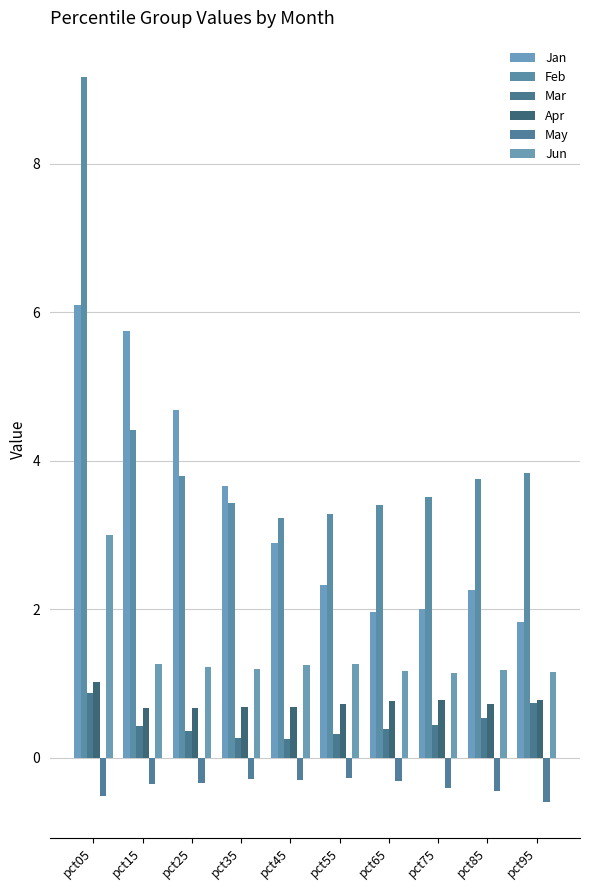

Count the number of data series in this chart.

6